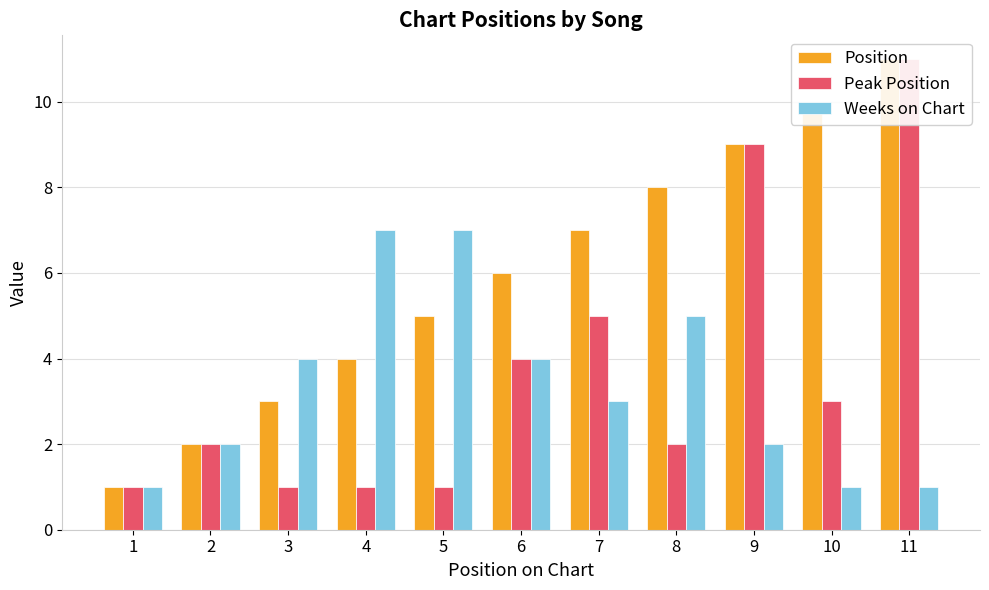

The value of Peak Position at 11 is 18. True or false?

False